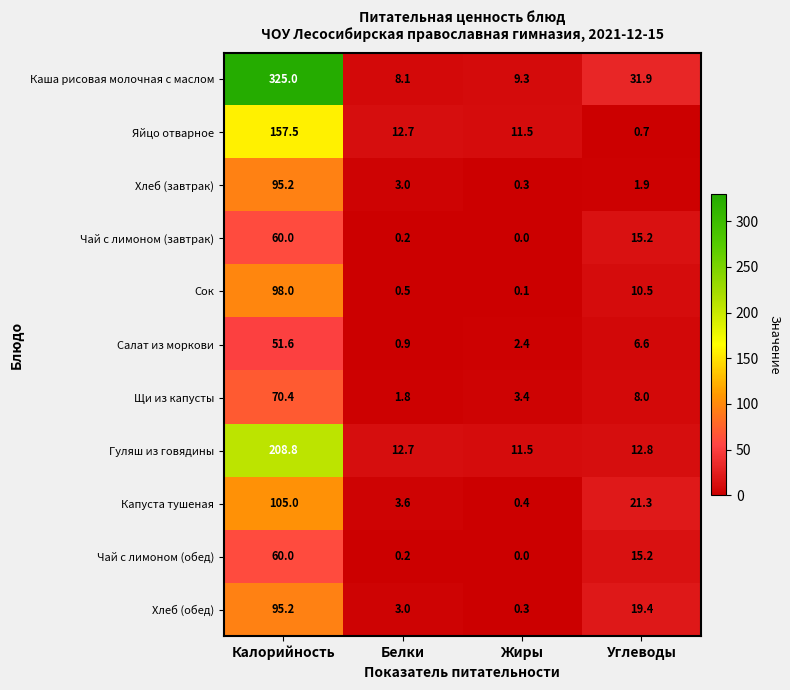

How many distinct data groups are displayed?

11